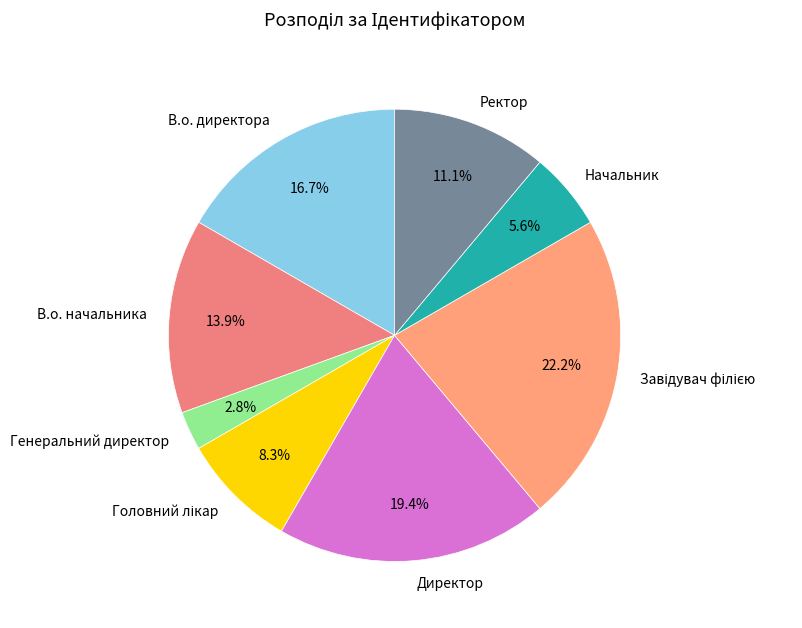

Is the sum of Начальник and Генеральний директор greater than half?

No